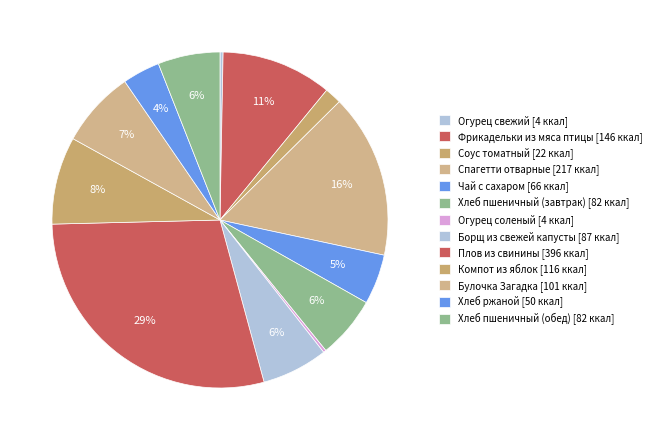

To the nearest percent, what is the difference between the largest and smallest slice percentages?

29%